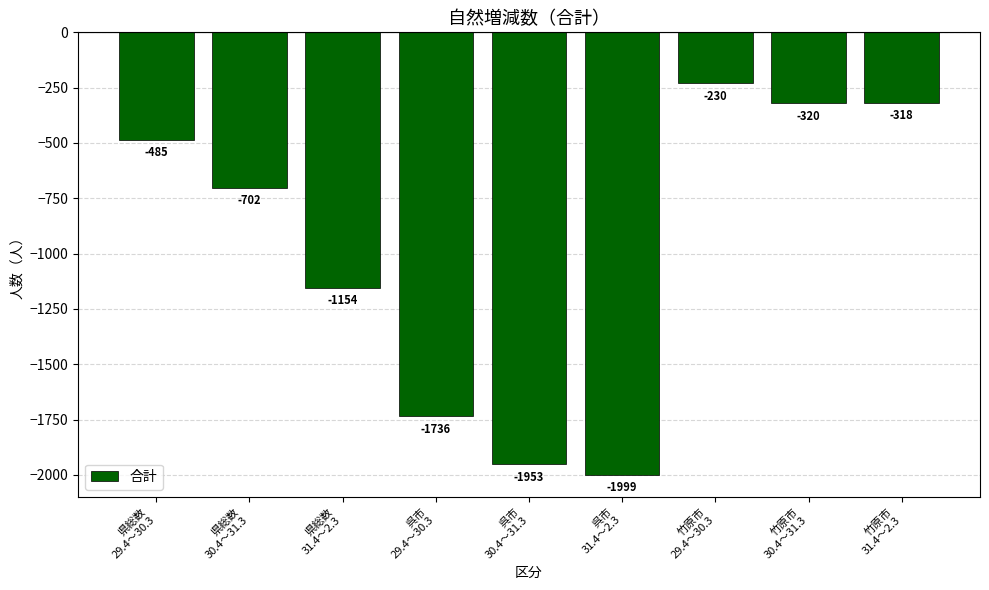

Does the chart contain stacked bars?

No